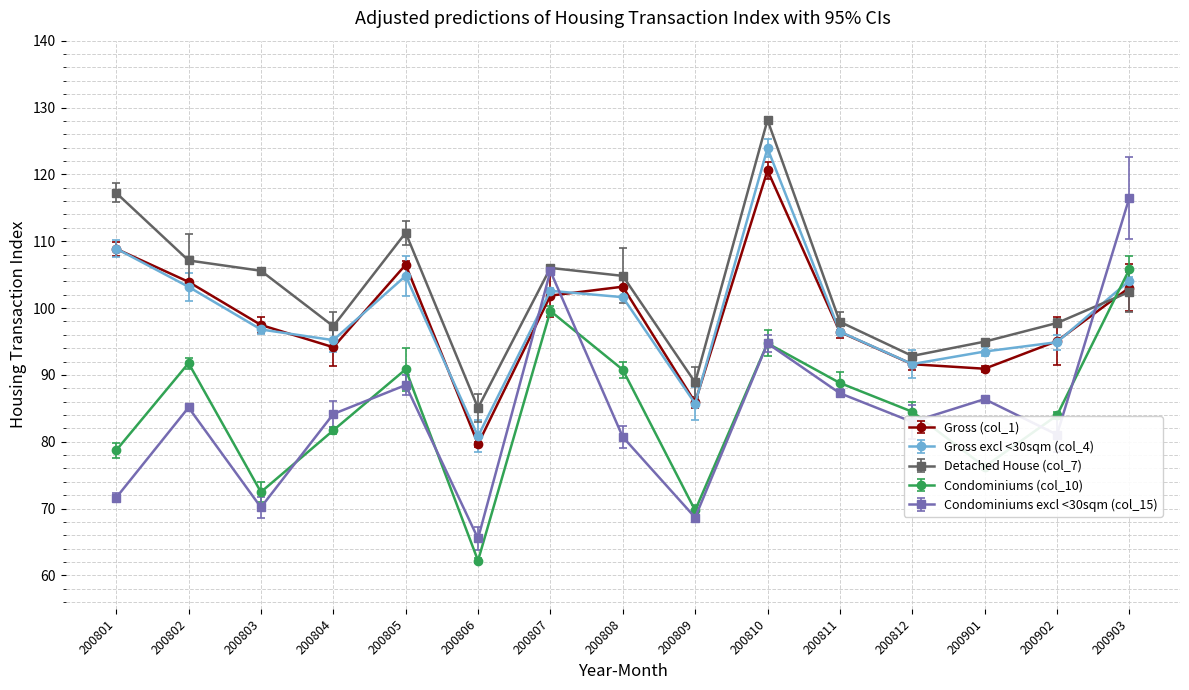

What is the total value across all series at 200801?

485.3